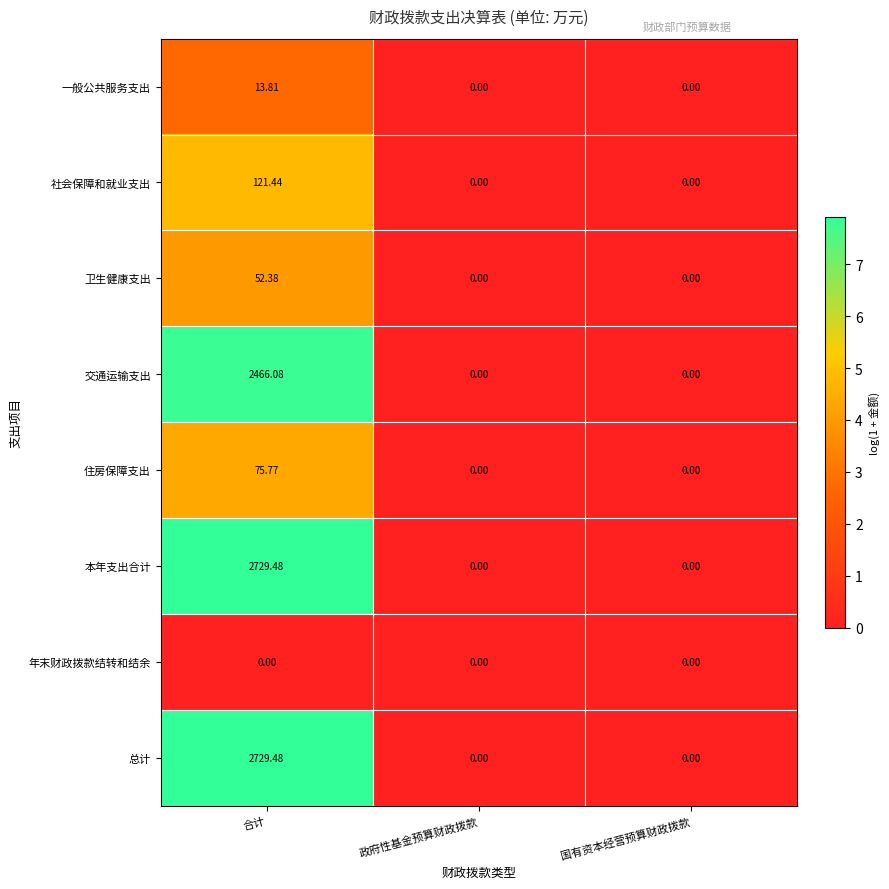

Which label corresponds to the largest value in the chart?

合计